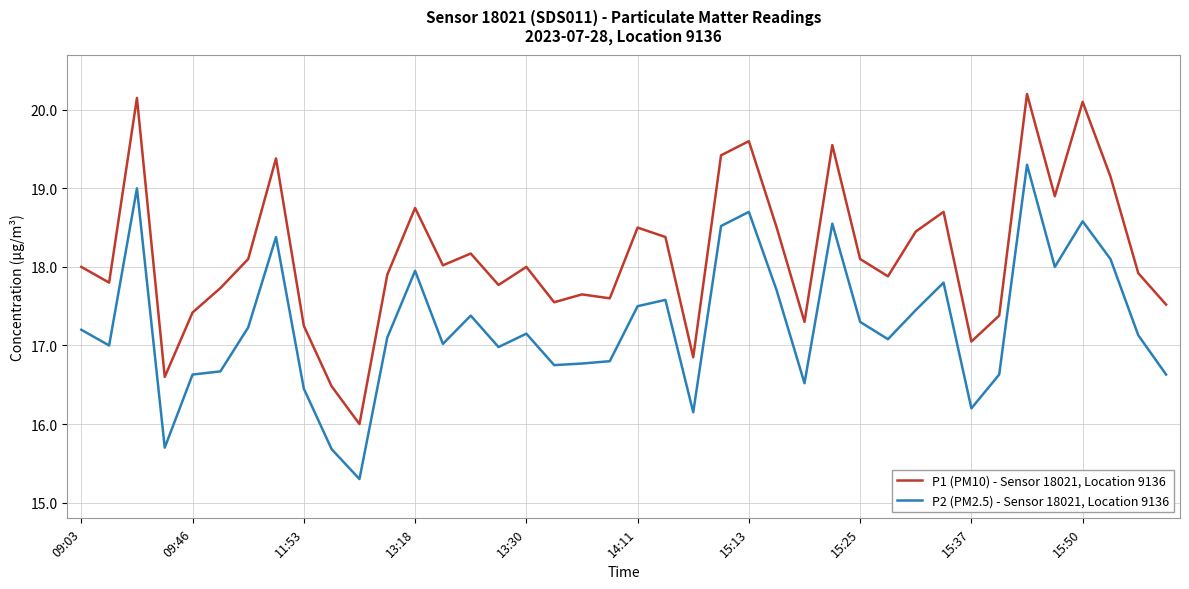

True or false: P2 (PM2.5) - Sensor 18021, Location 9136 and P1 (PM10) - Sensor 18021, Location 9136 intersect in this chart.

False